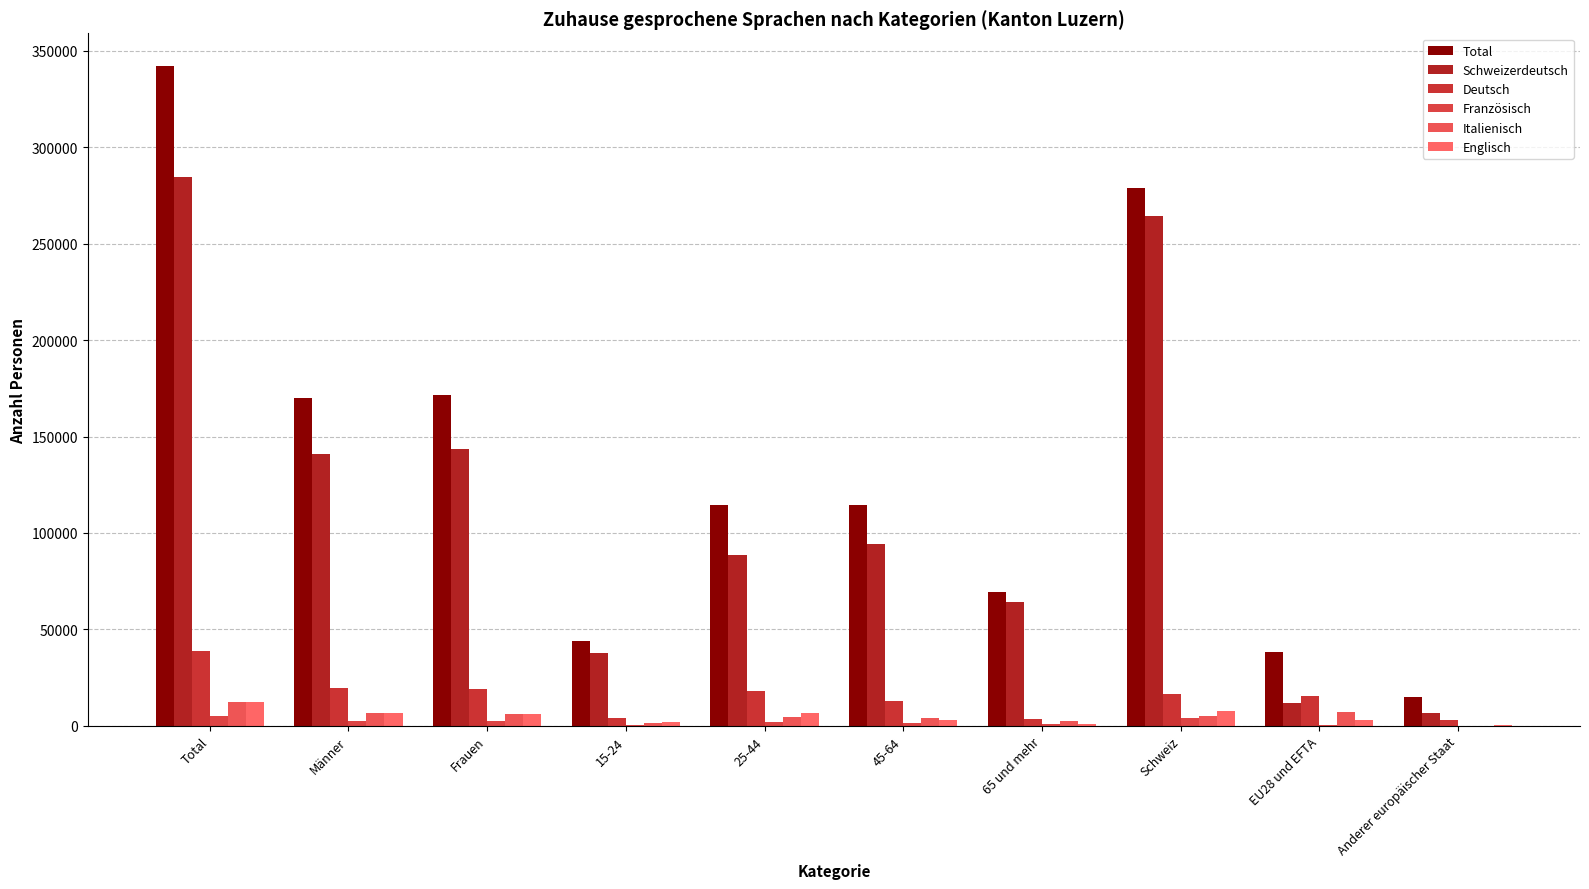

Which series has the largest range (max minus min)?

Total